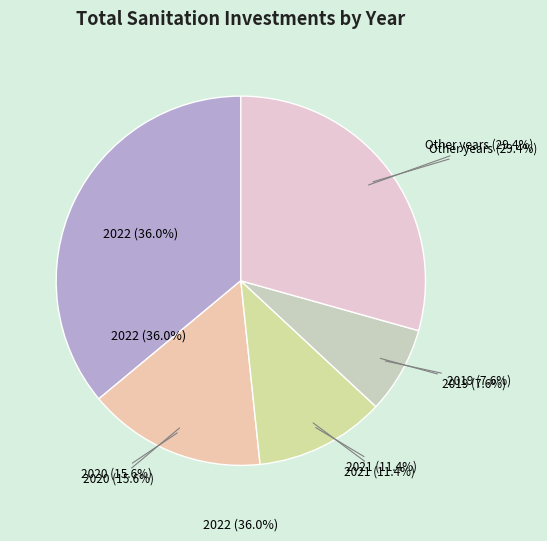

What percentage is the 2015 slice, to the nearest percent?

1%